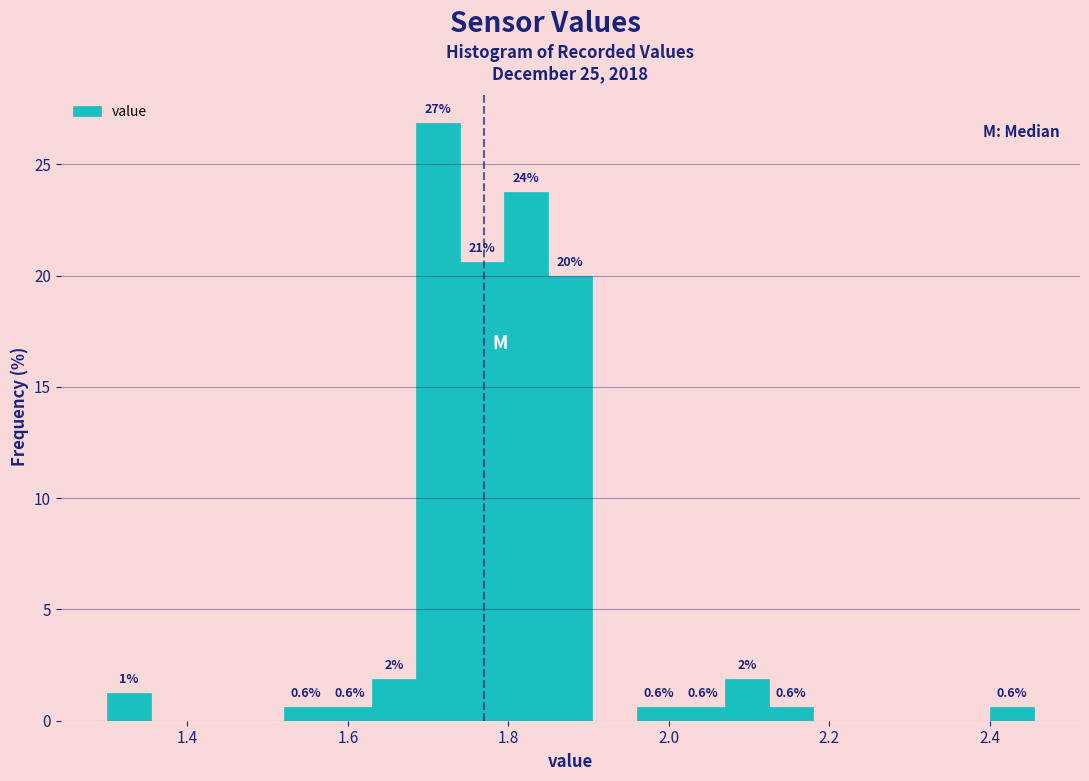

Around what value on the x-axis is the tallest bar? Give the approximate position of its centre, as read against the axis.

1.72